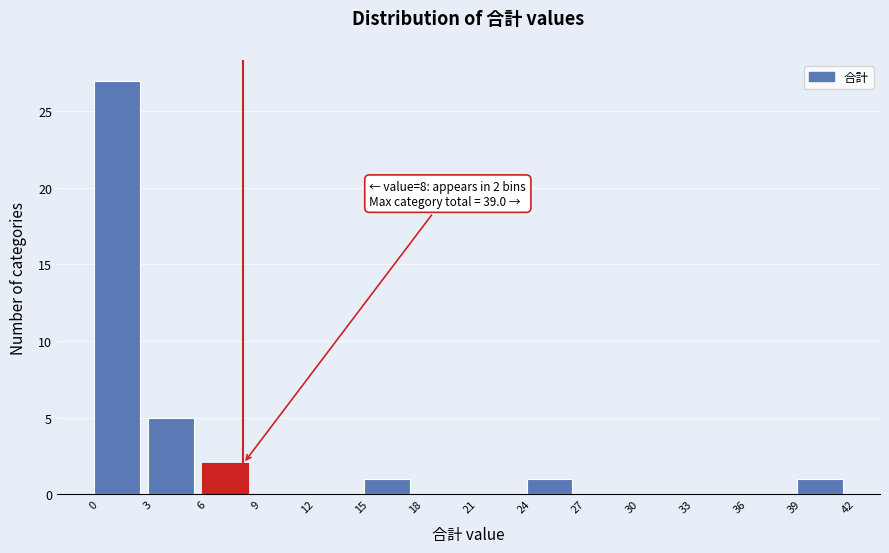

Over which range of the x-axis is the bar tallest?

-0.5 to 2.5